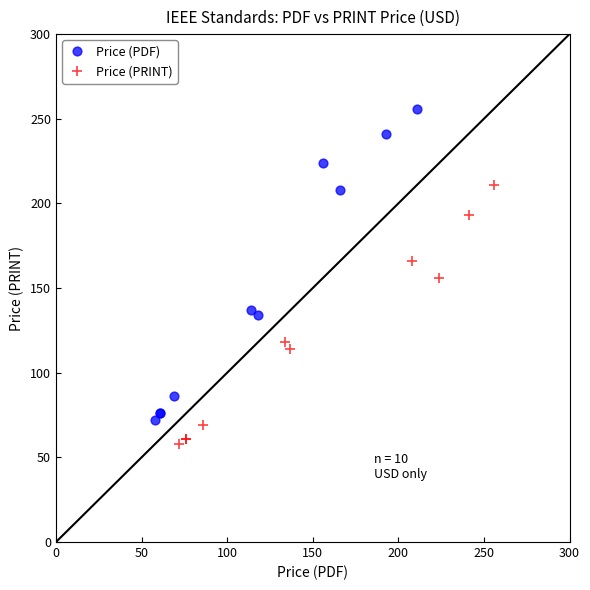

Which series has the widest spread of Y values?

Price (PDF)